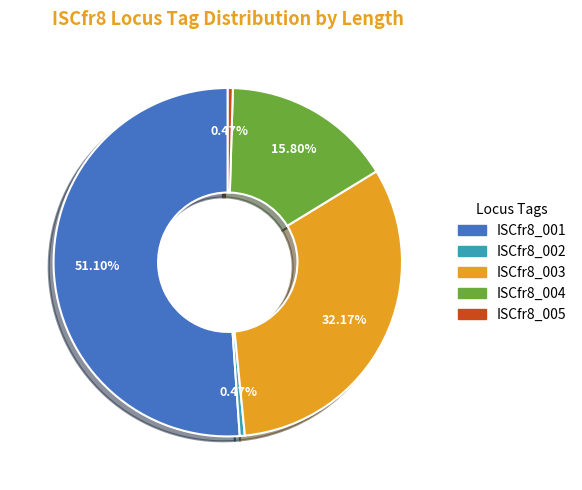

What is the ratio of the value at ISCfr8_004 to the value at ISCfr8_001?

0.3